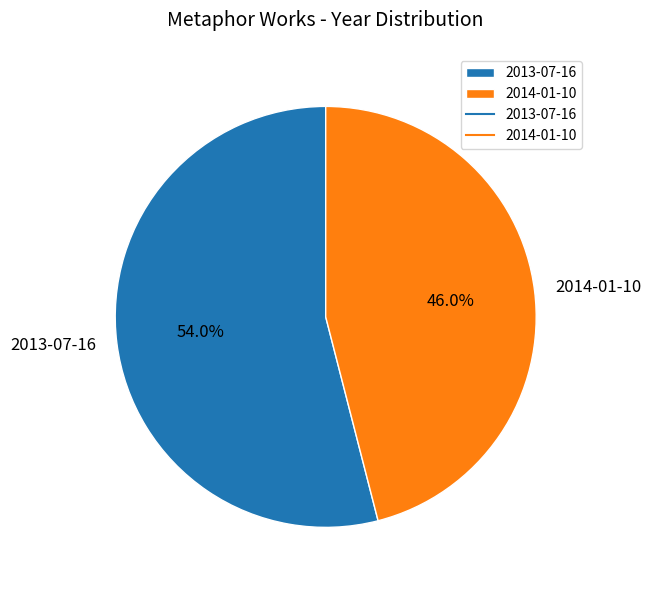

What is the largest slice in the pie chart?

2013-07-16